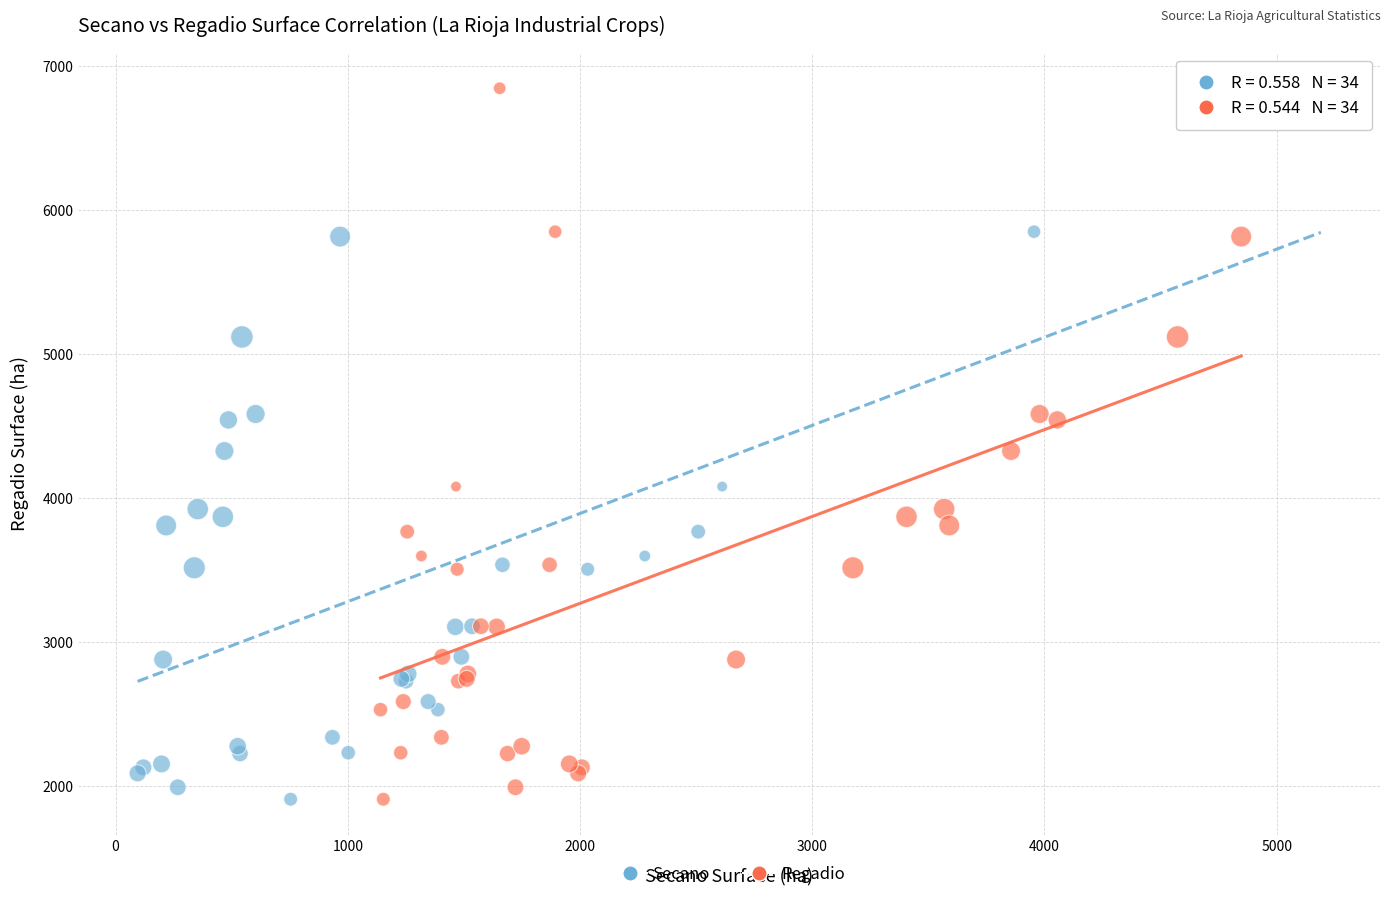

What are all the series names shown in the legend?

Secano, Regadio